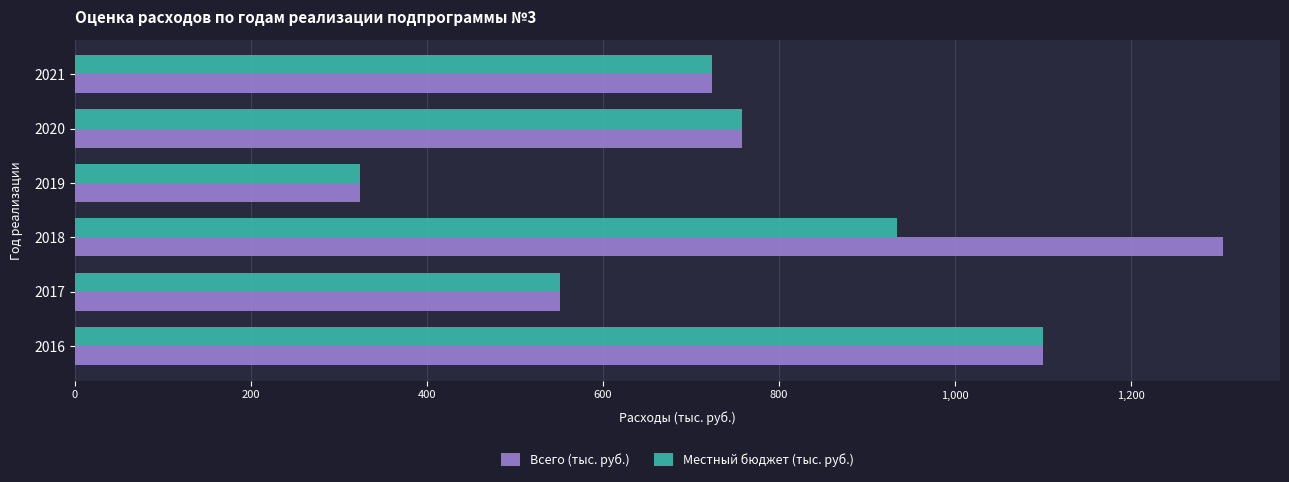

At which category is the sum across all series the highest?

2018